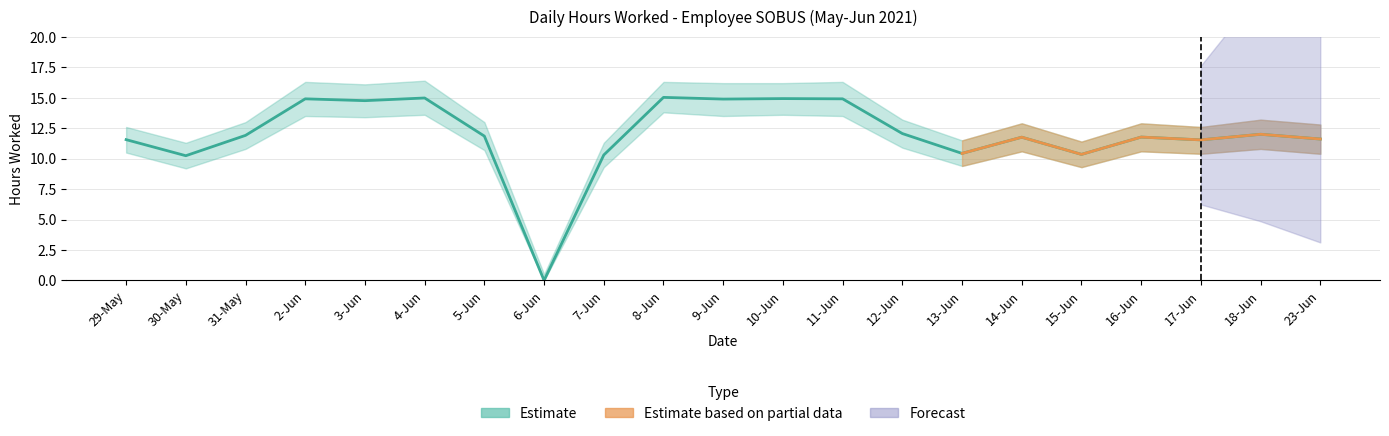

What position from the left is 17-Jun?

19